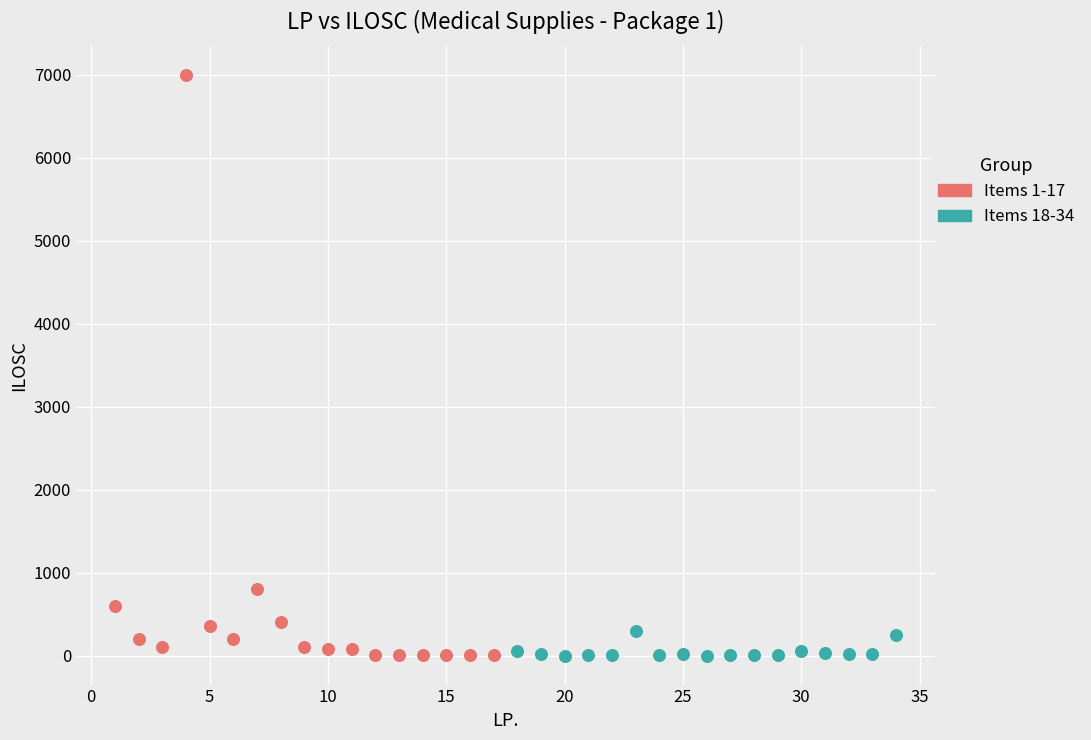

Which series contains the highest Y value?

Items 1-17